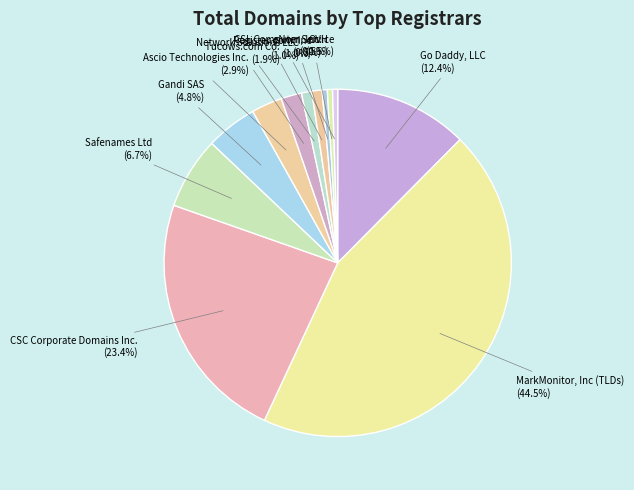

Combined, what portion of the pie is Ascio Technologies Inc. and Tucows.com Co.?

4.8%